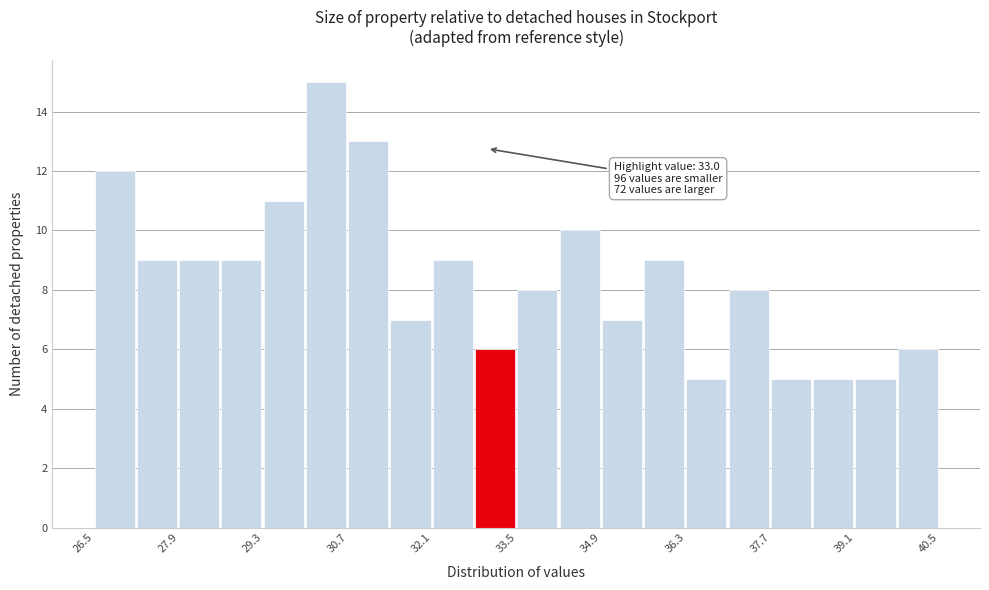

Around what value on the x-axis is the tallest bar? Give the approximate position of its centre, as read against the axis.

30.4